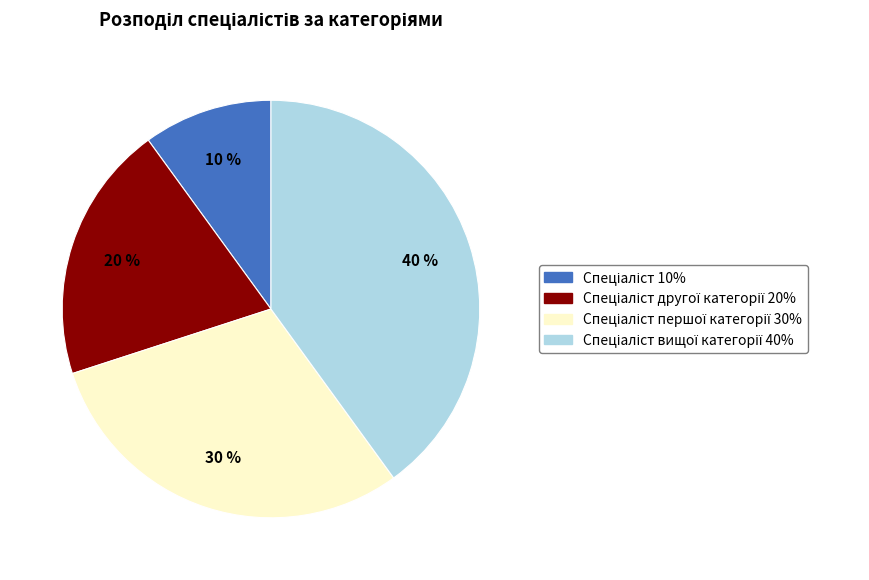

Is there any slice that represents more than half of the pie?

No